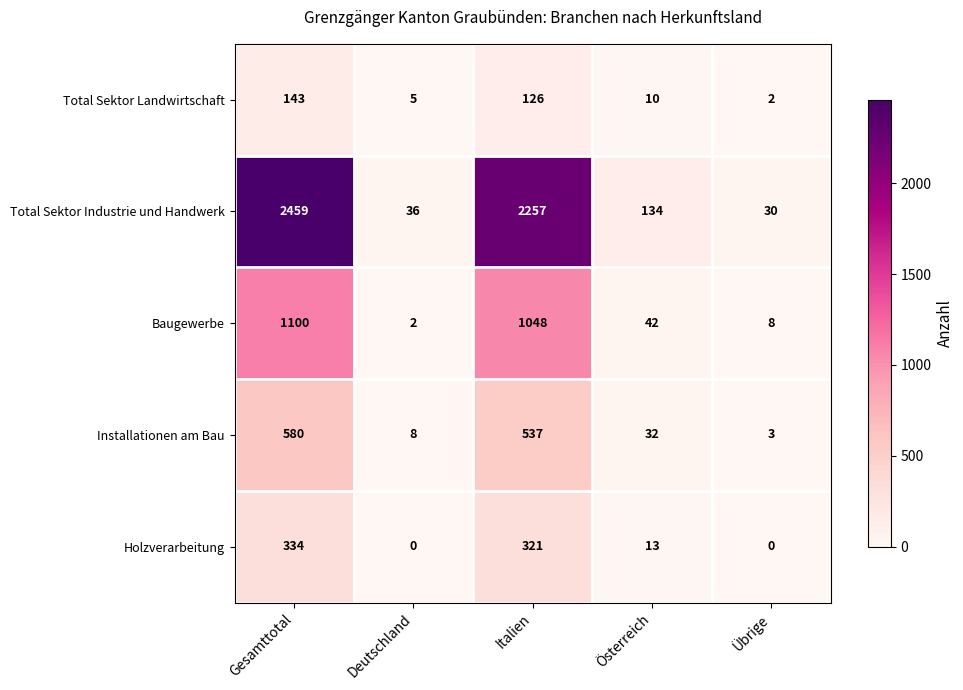

Rank the series at Deutschland from lowest to highest value.

Holzverarbeitung, Baugewerbe, Total Sektor Landwirtschaft, Installationen am Bau, Total Sektor Industrie und Handwerk